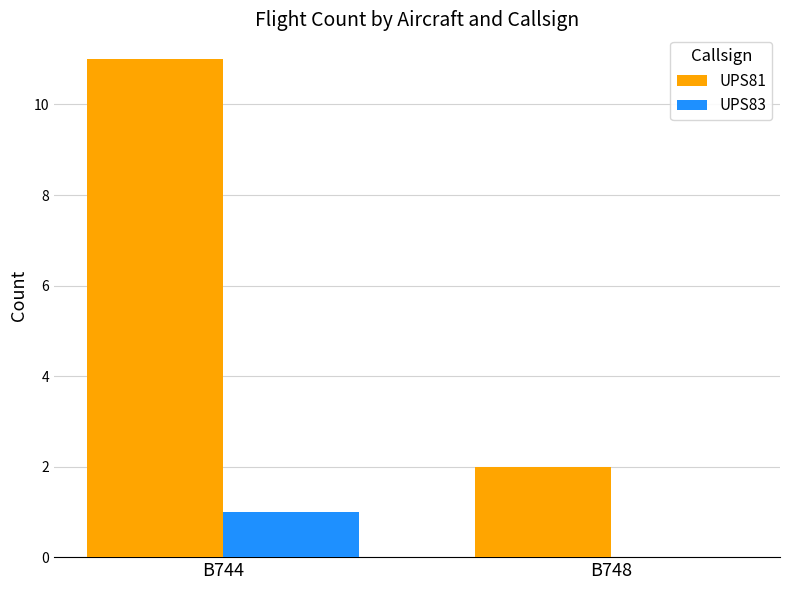

Which category has the highest value in the UPS83 series?

B744